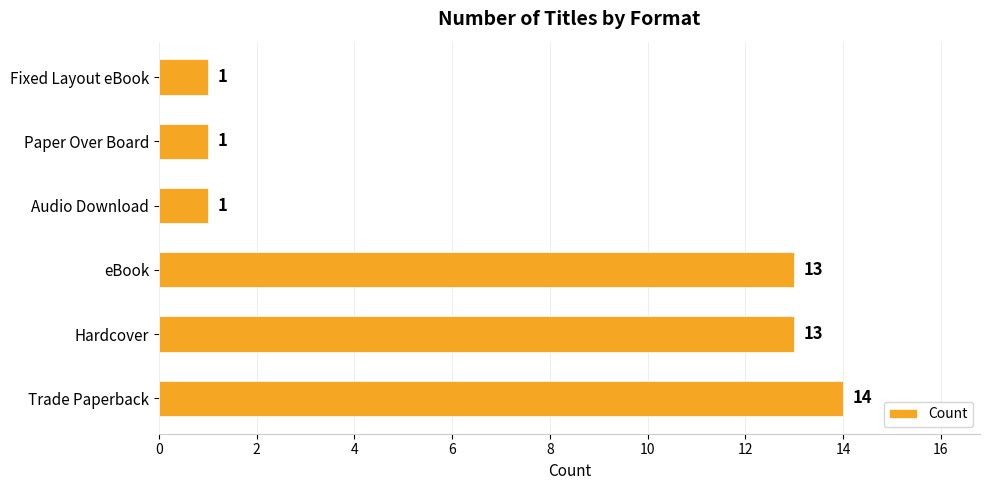

Which label corresponds to the largest value in the chart?

Trade Paperback